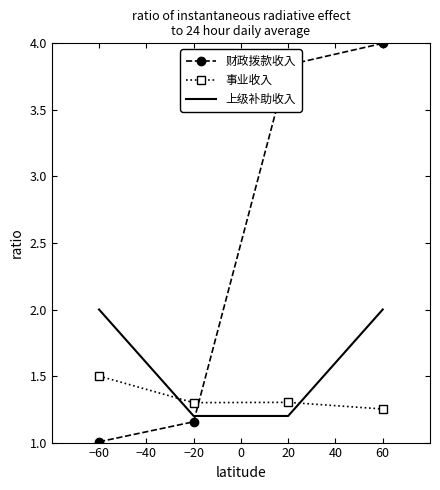

What is the approximate value of 上级补助收入 at −60?

2.0